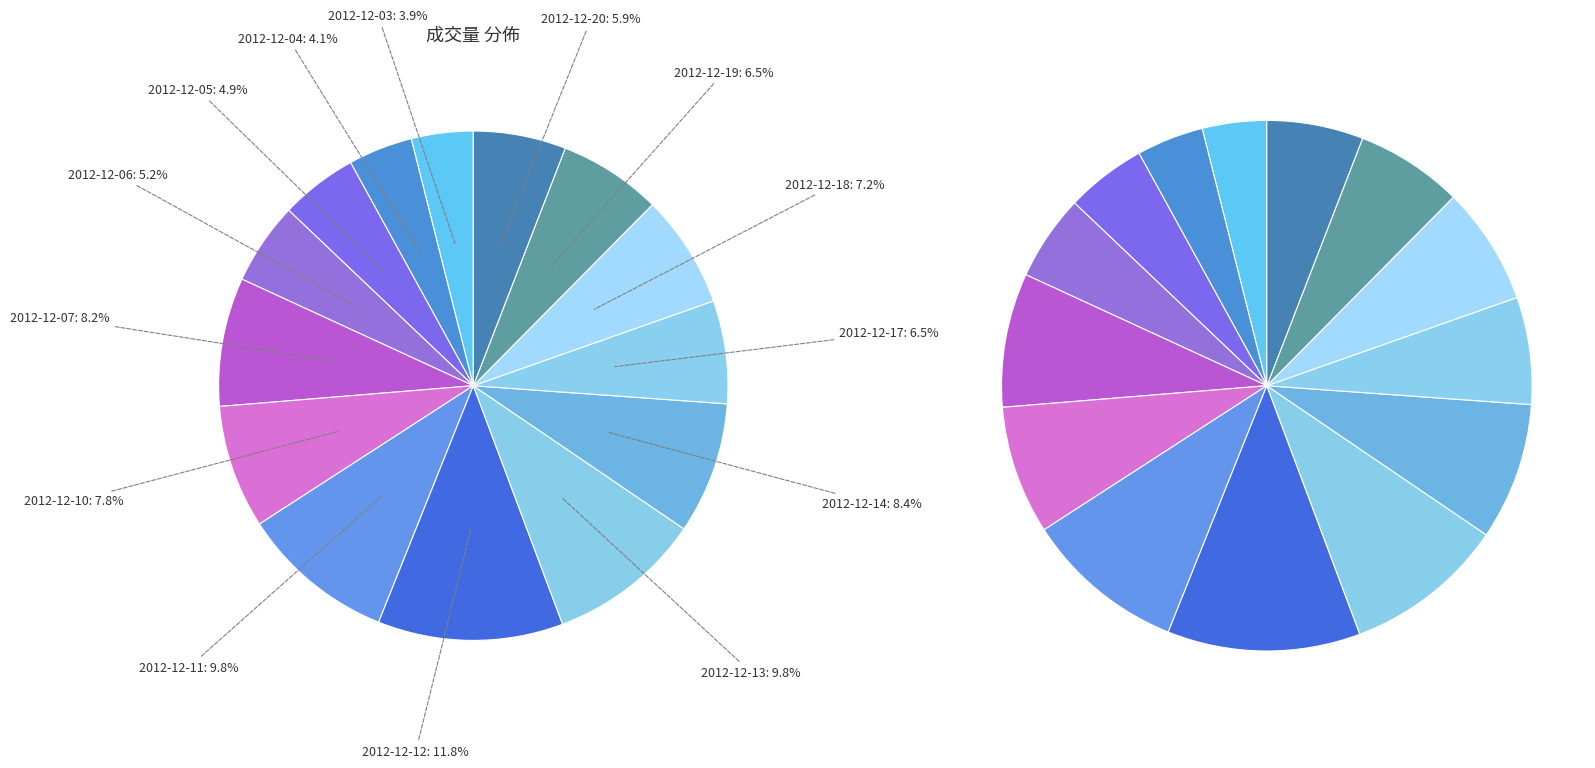

Between 2012-12-03 and 2012-12-18, which is larger?

2012-12-18